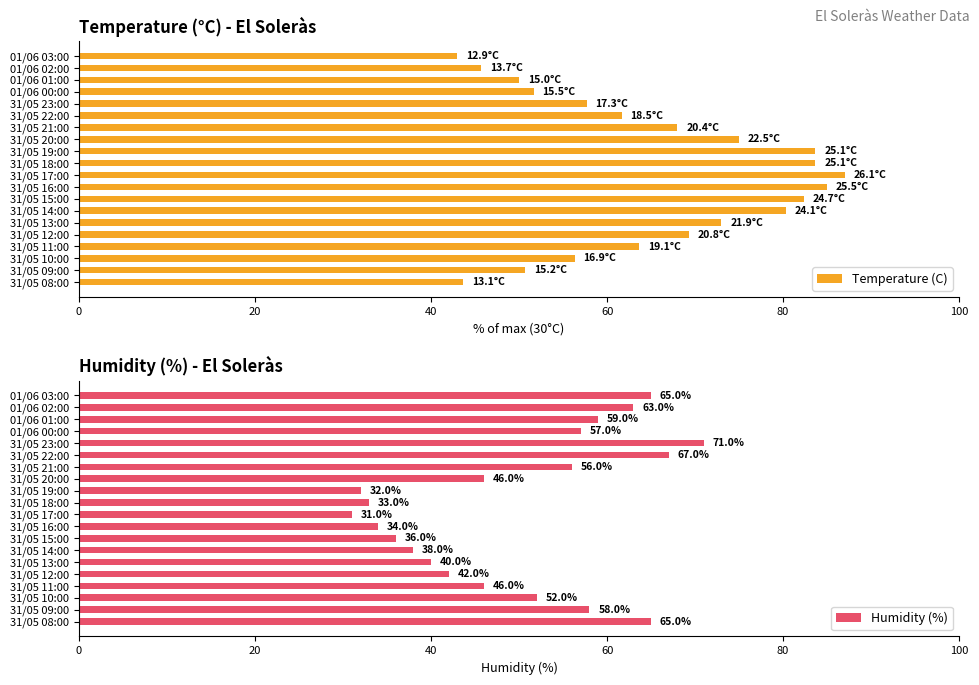

Where is Humidity (%) nearest to the value 51?

31/05 10:00